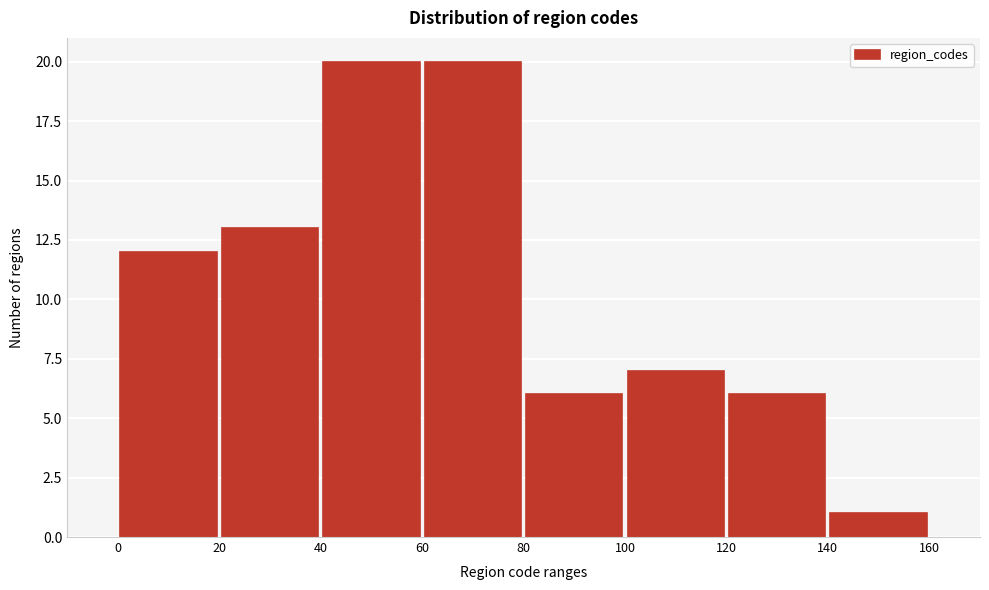

Reading left to right, transcribe this chart: for each bar, give the range it covers on the x-axis and its height. The values are not printed on the chart, so give them approximately, as read against the axis.

0 to 20: 12
20 to 40: 13
40 to 60: 20
60 to 80: 20
80 to 100: 6
100 to 120: 7
120 to 140: 6
140 to 160: 1